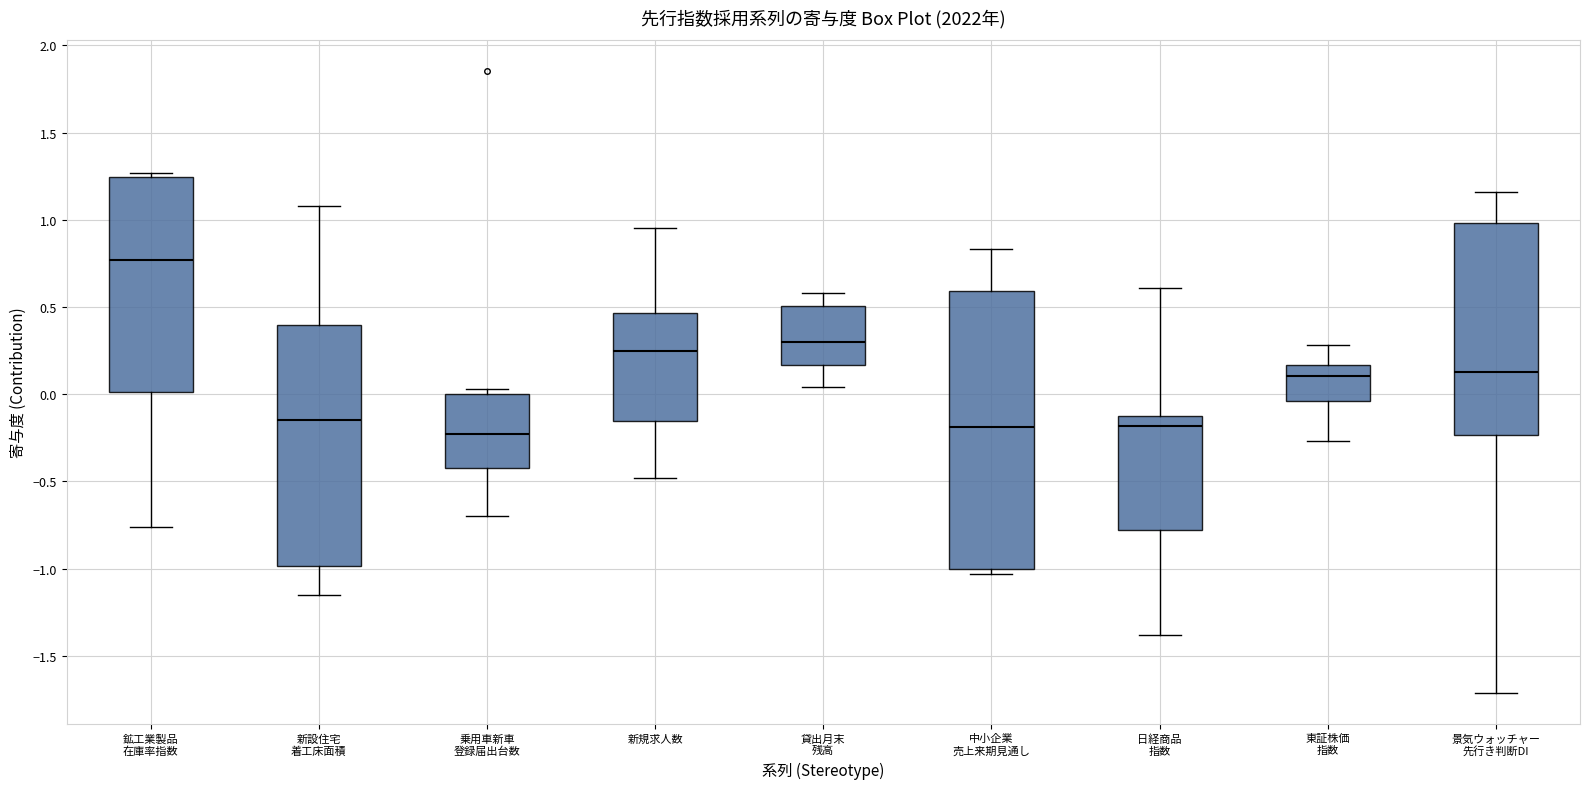

Reading left to right, read every box against the y-axis: the position of its median line, the range the box covers, and the ends of its whiskers. The values are not printed on the chart, so give them approximately, as read against the axis.

鉱工業製品 在庫率指数: median 0.75, box 0.00 to 1.25, whiskers -0.75 to 1.25 (just above the box's upper edge)
新設住宅 着工床面積: median -0.15, box -1.00 to 0.40, whiskers -1.15 to 1.10
乗用車新車 登録届出台数: median -0.25, box -0.40 to 0.00, whiskers -0.70 to 0.05
新規求人数: median 0.25, box -0.15 to 0.45, whiskers -0.50 to 0.95
貸出月末 残高: median 0.30, box 0.15 to 0.50, whiskers 0.05 to 0.60
中小企業 売上来期見通し: median -0.20, box -1.00 to 0.60, whiskers -1.05 to 0.85
日経商品 指数: median -0.20, box -0.80 to -0.10, whiskers -1.40 to 0.60
東証株価 指数: median 0.10, box -0.05 to 0.15, whiskers -0.25 to 0.30
景気ウォッチャー 先行き判断DI: median 0.15, box -0.25 to 1.00, whiskers -1.70 to 1.15